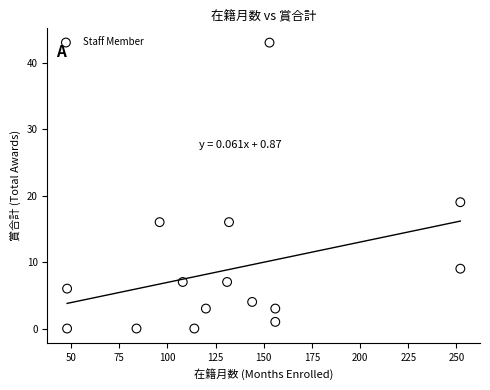

What is the range of X values (max minus min)?

204